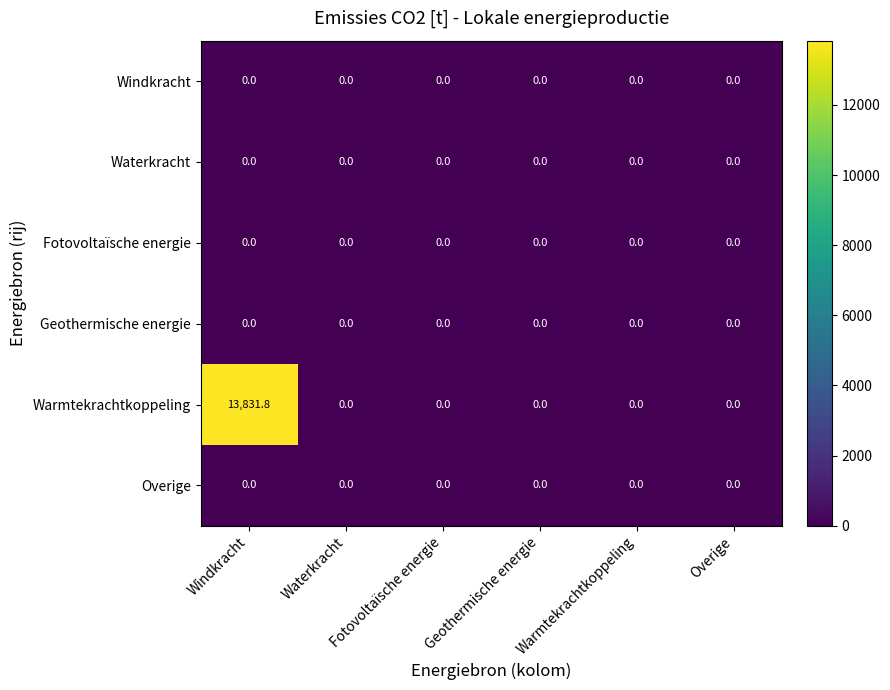

Which series has the widest spread of values?

Warmtekrachtkoppeling